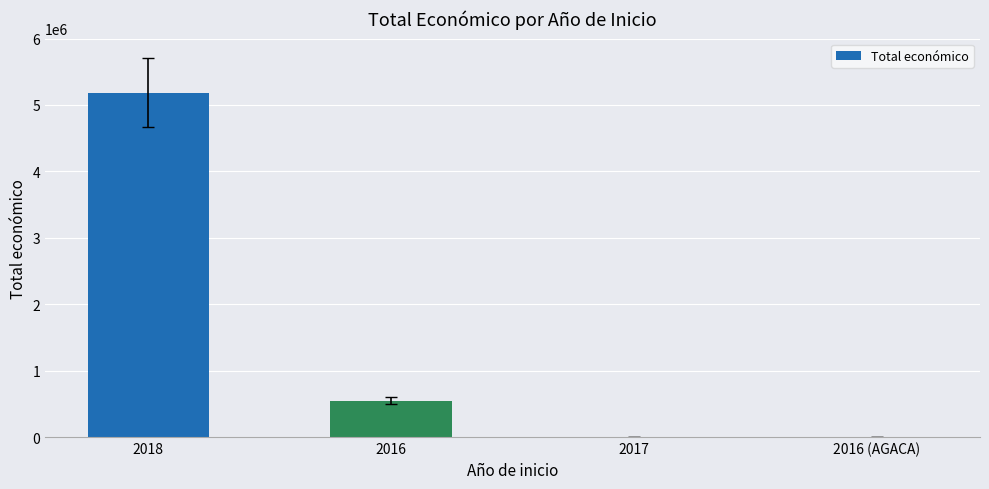

What is the maximum value shown in the chart?

5187255